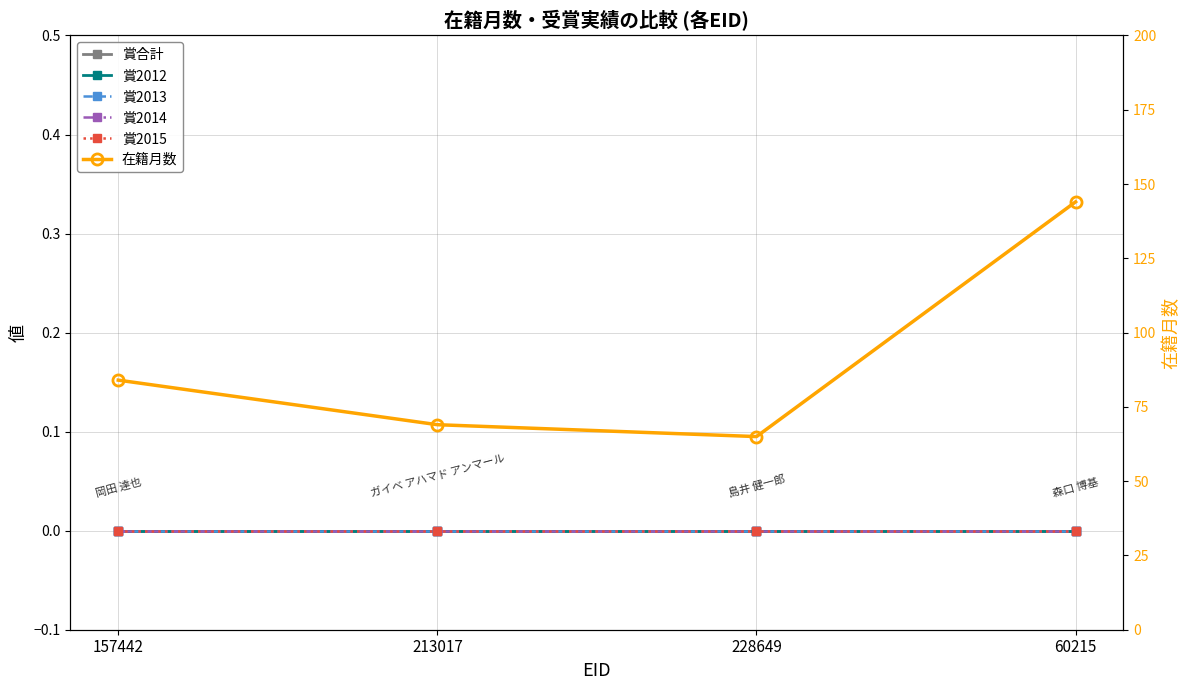

Which has a higher value, 213017 or 60215?

213017